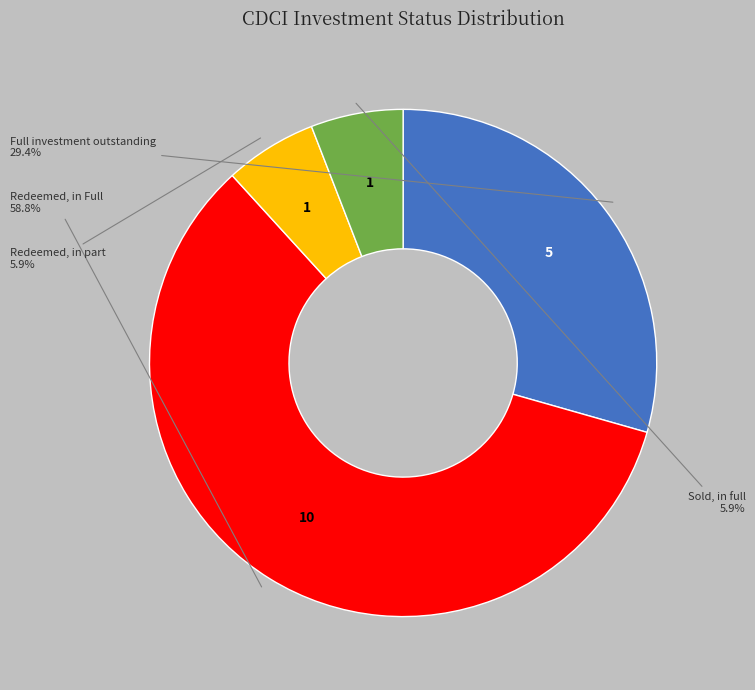

Does any single category account for the majority?

Yes